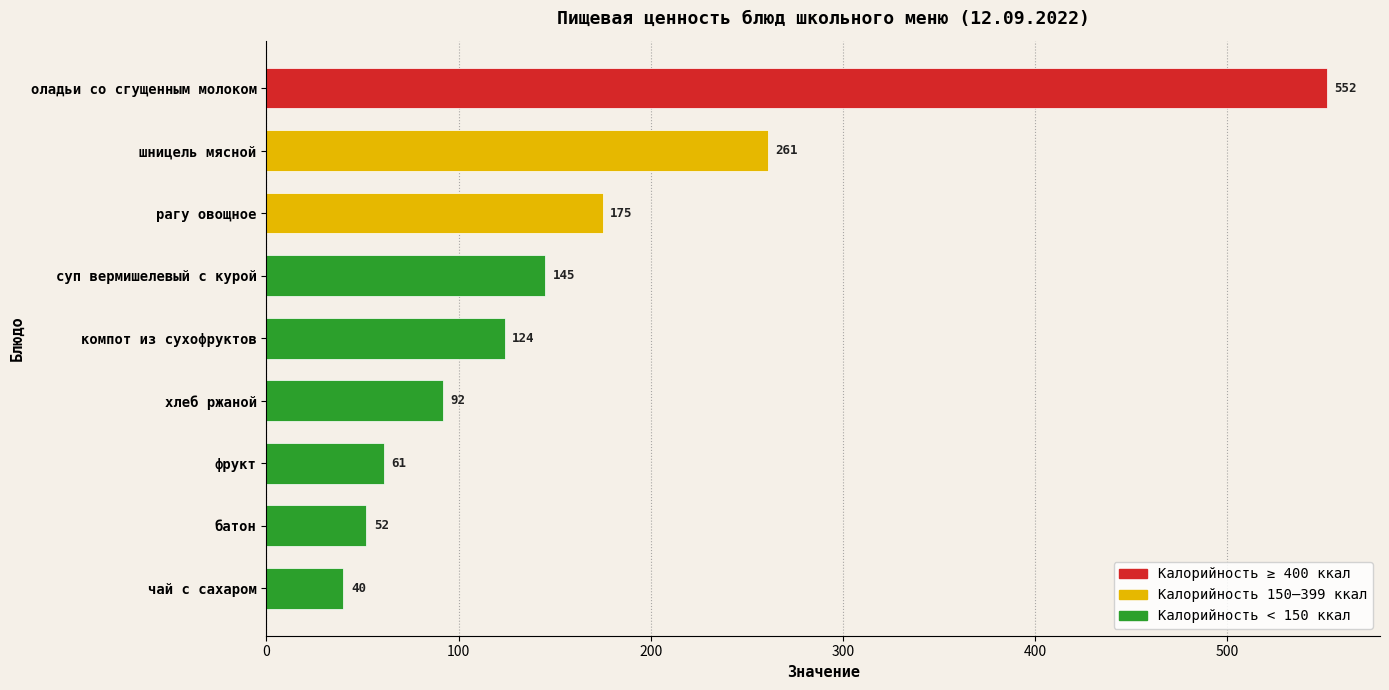

What is the label of the 4th bar from the bottom?

хлеб ржаной